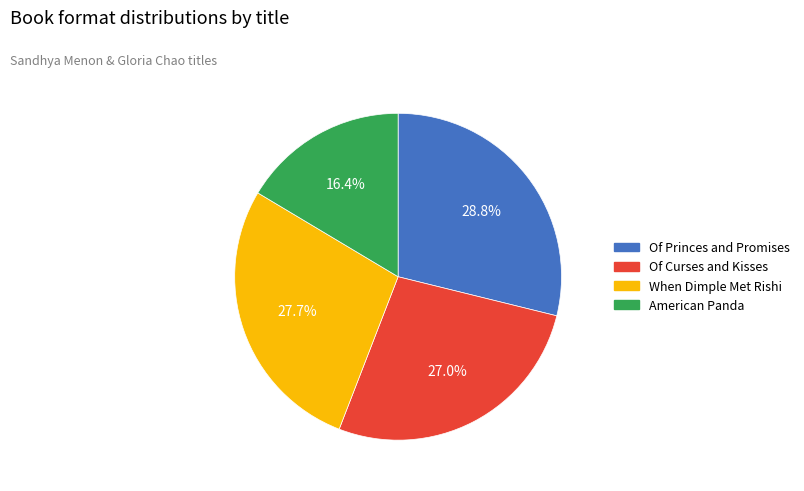

How many slices are in this pie chart?

4